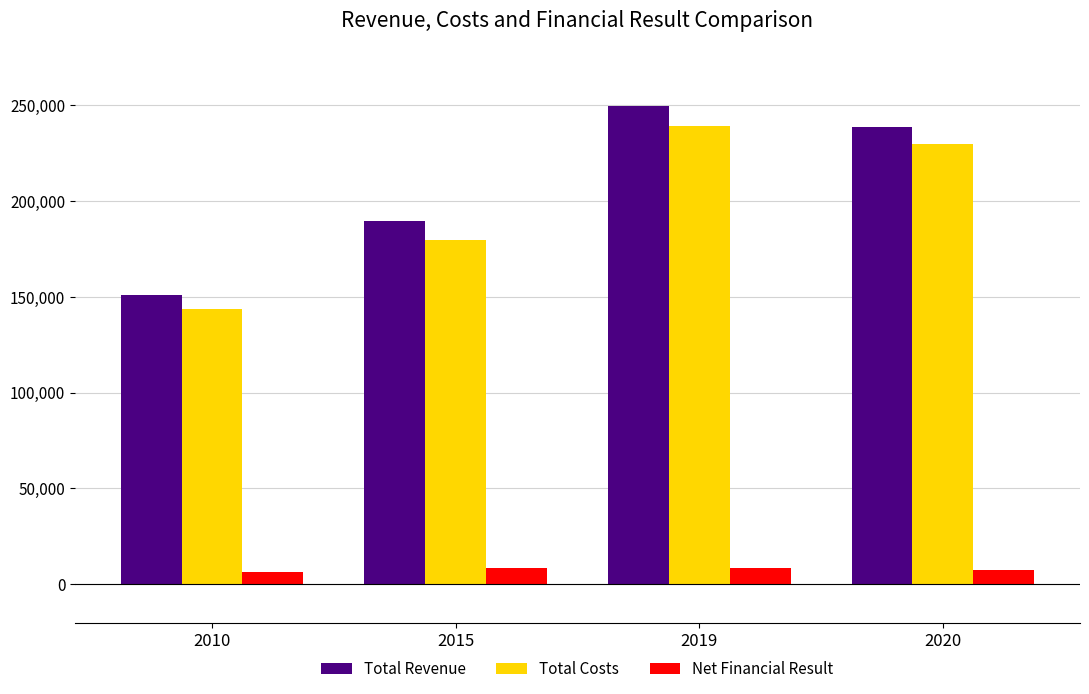

Which label corresponds to the largest value in the chart?

2019